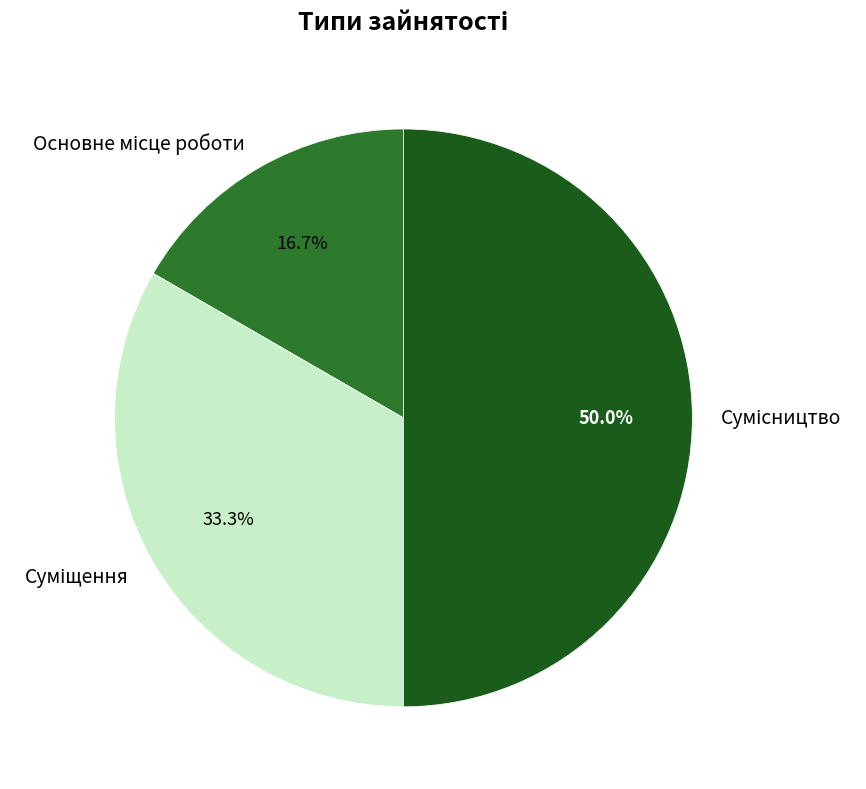

True or false: Сумісництво accounts for 43% of the total.

False